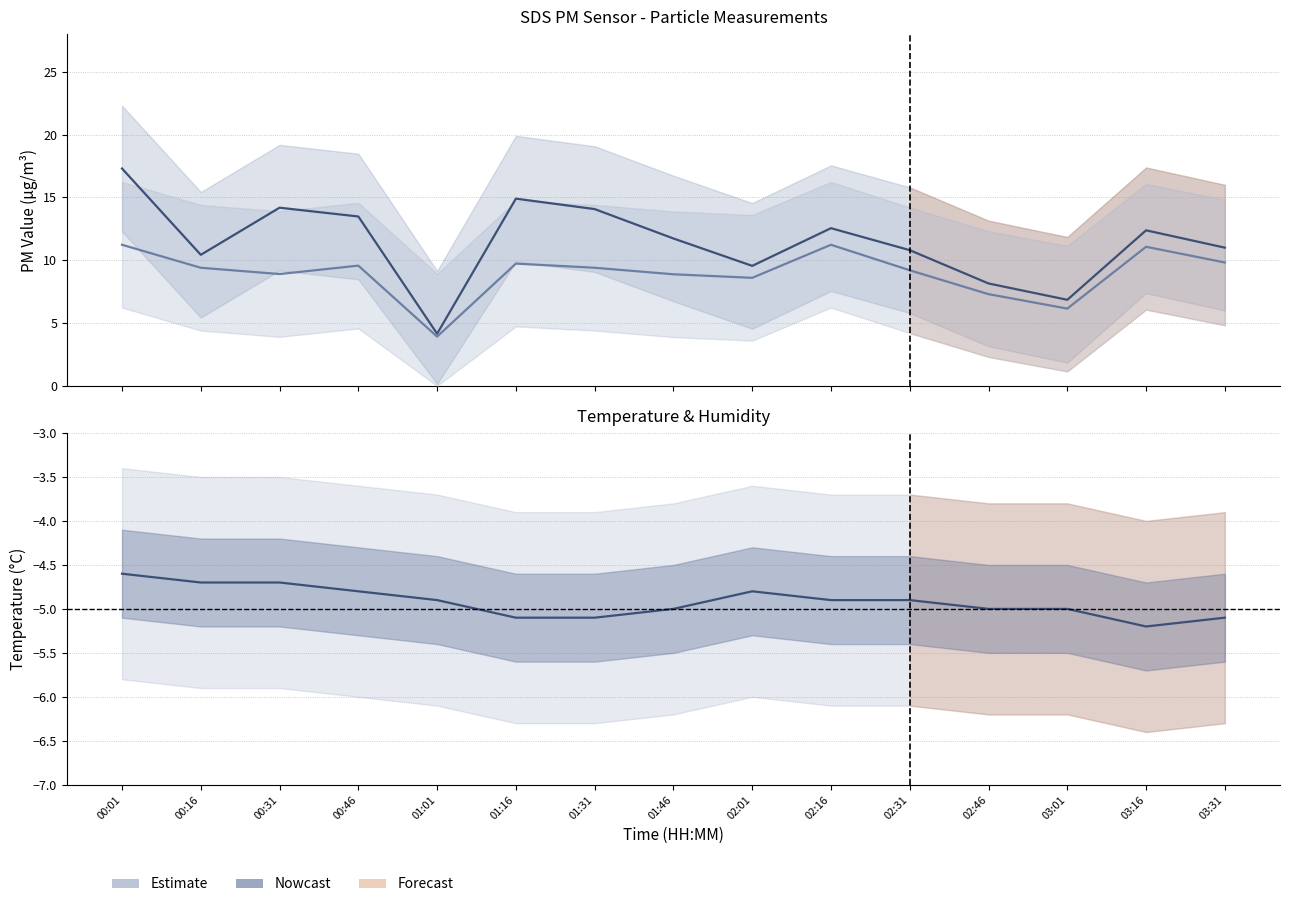

At which category does Temp reach its first local peak?

02:01